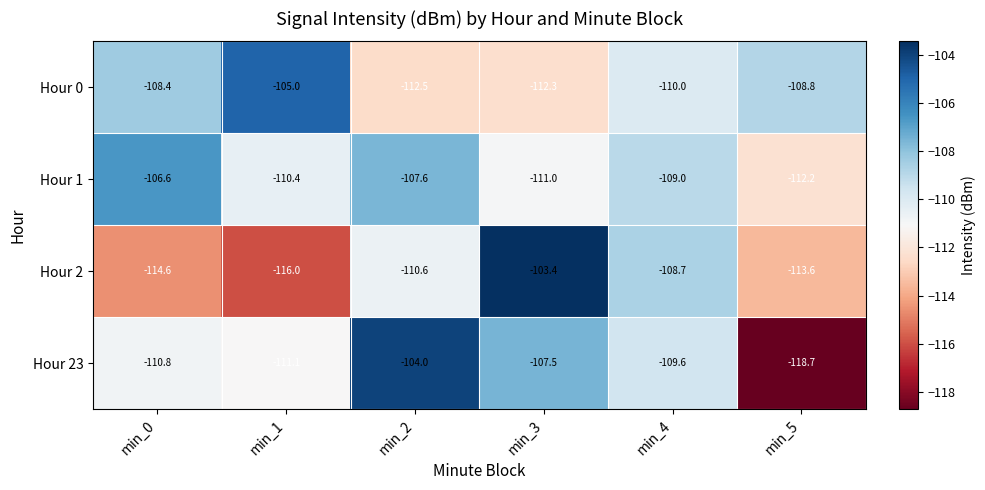

What is the spread (max minus min) of values at min_1?

11.0